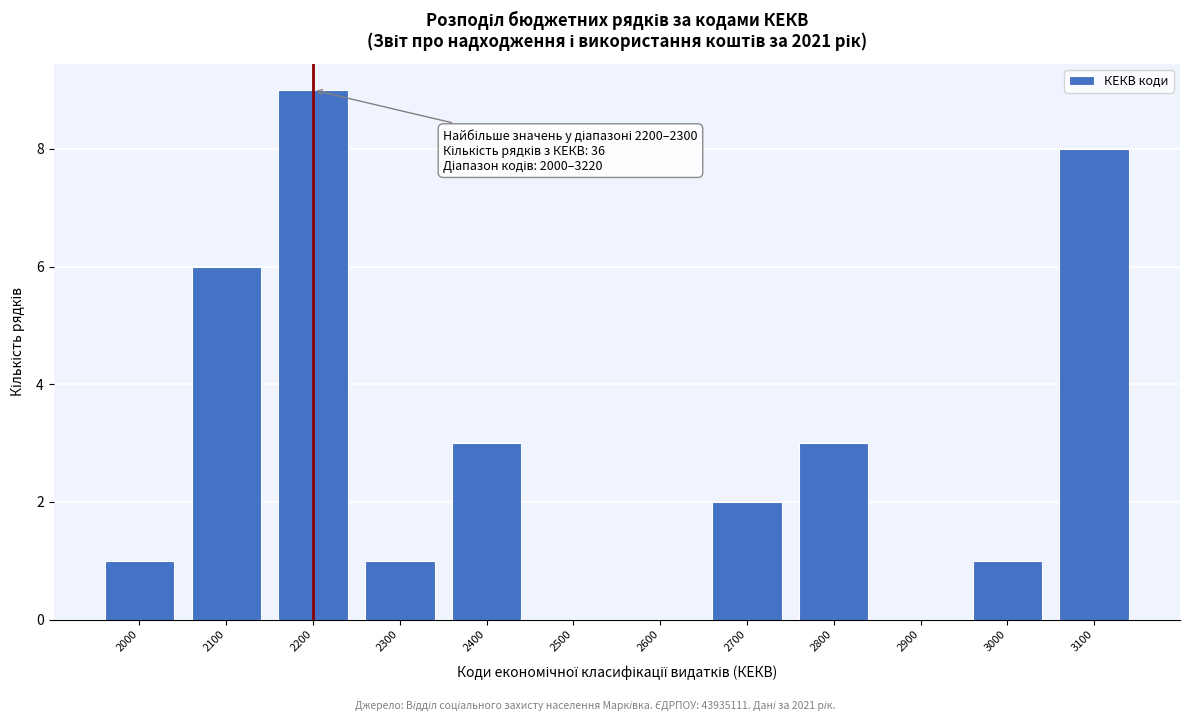

Reading left to right, list all the values displayed in this chart.

2000=1	2100=6	2200=9	2300=1	2400=3	2500=0	2600=0	2700=2	2800=3	2900=0	3000=1	3100=8